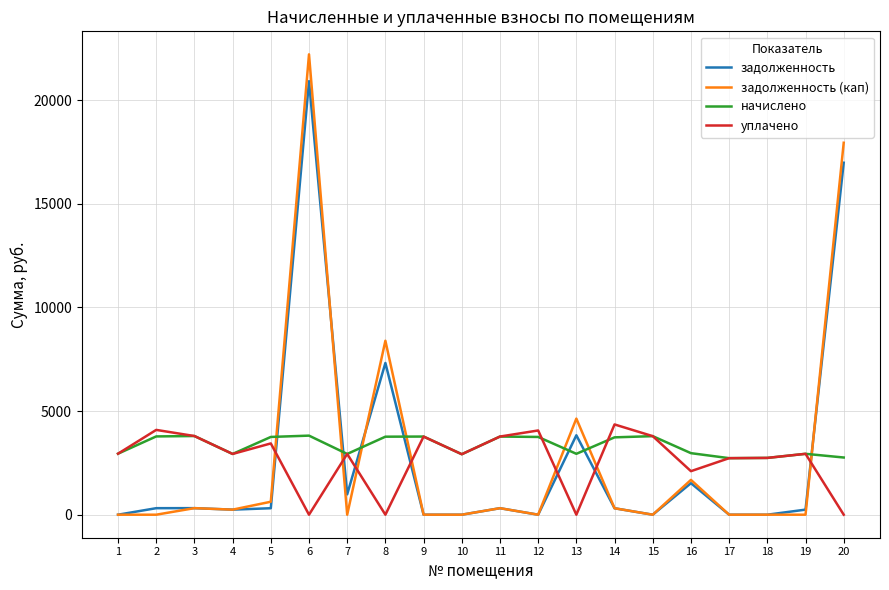

At which category is the sum across all series the highest?

6